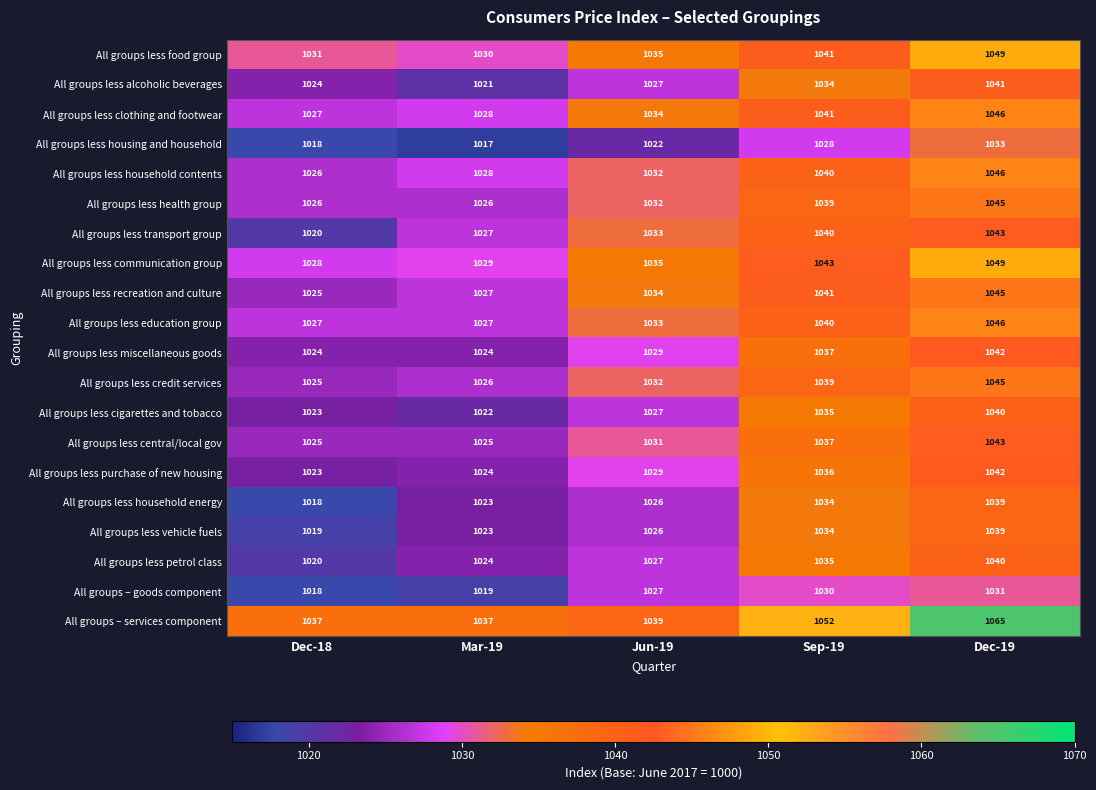

The value of All groups less food group at Dec-19 is 1497. True or false?

False